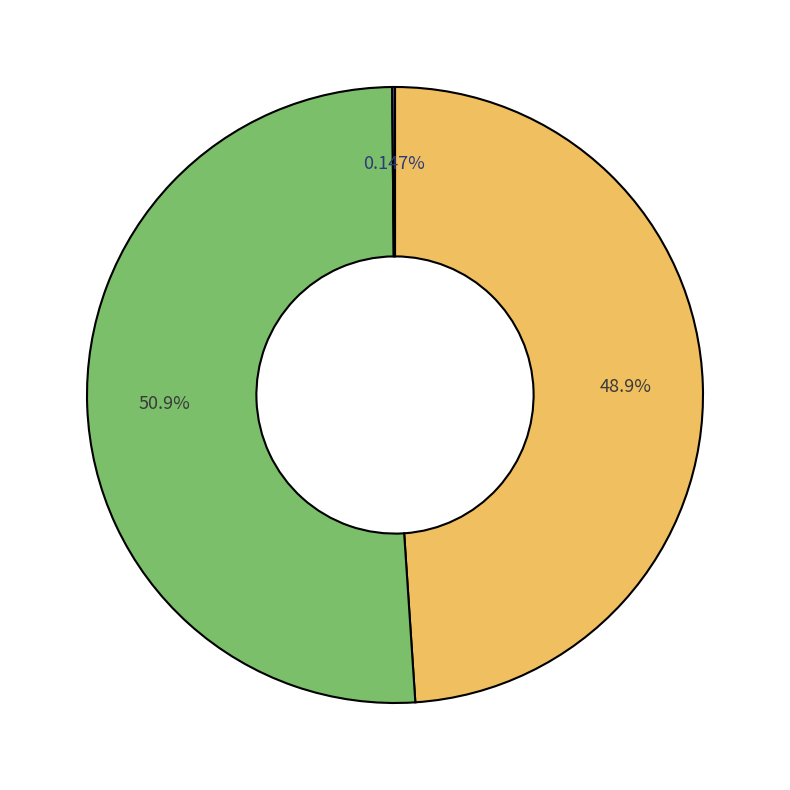

Does any single category account for the majority?

Yes